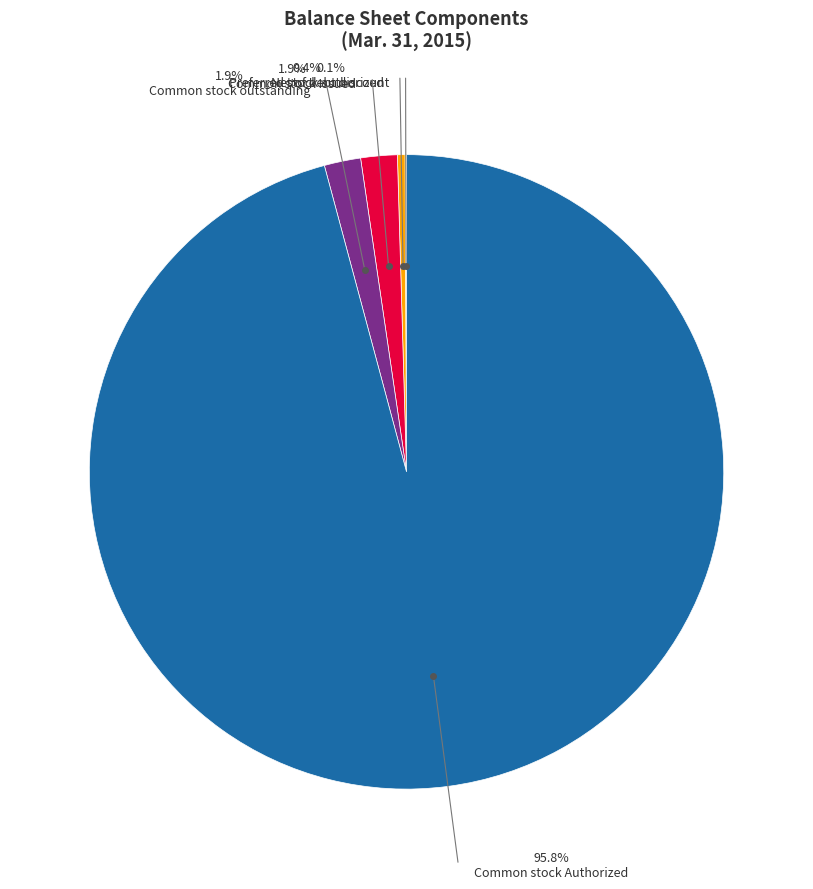

What is the change in value from Net of debt discount to Common stock, Issued shares?

+4626024